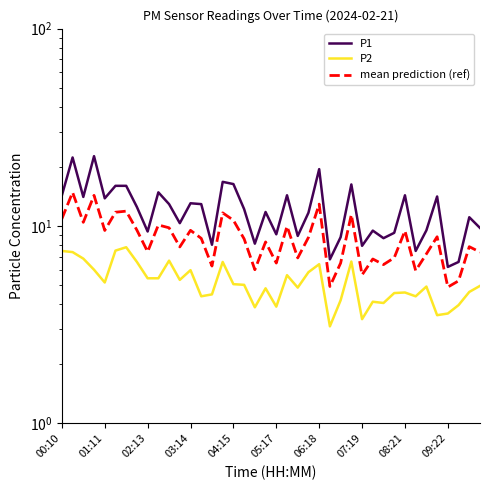

True or false: mean prediction (ref) and P1 cross at least once.

False